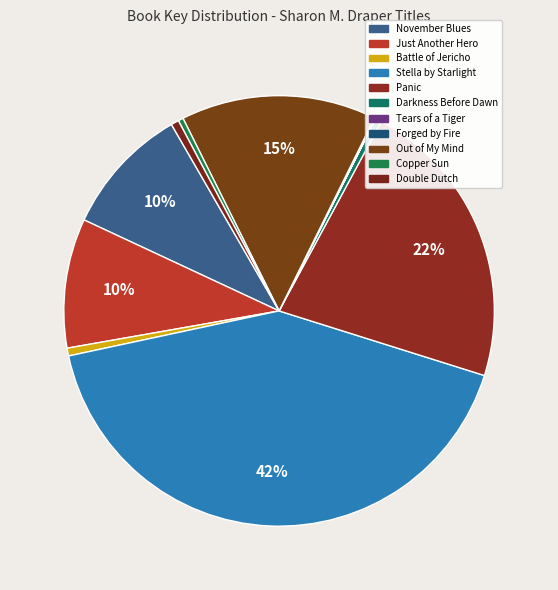

What is the change in value from Out of My Mind to Double Dutch?

-45948401